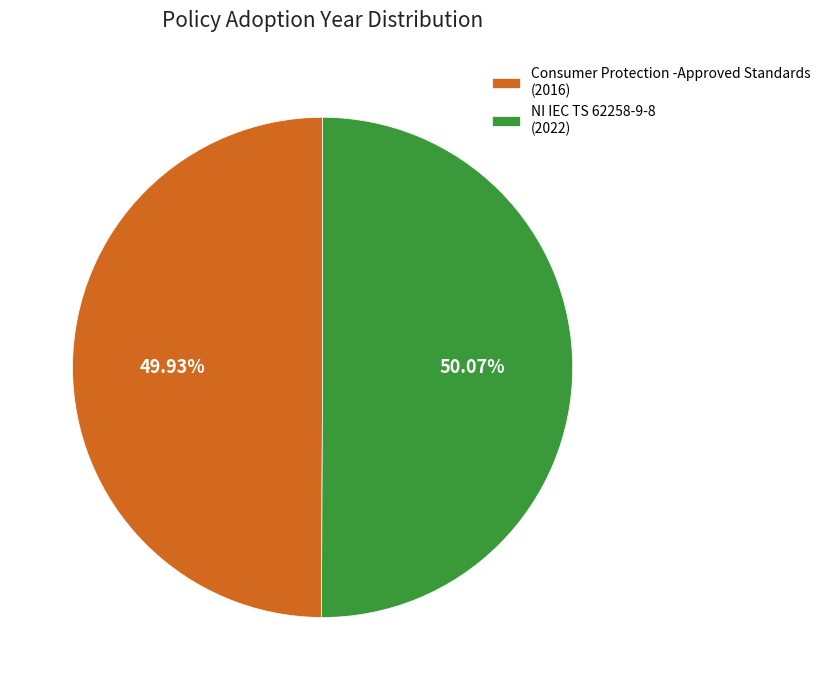

Do NI IEC TS 62258-9-8 (2022) and Consumer Protection -Approved Standards (2016) together represent more than half of the pie?

Yes